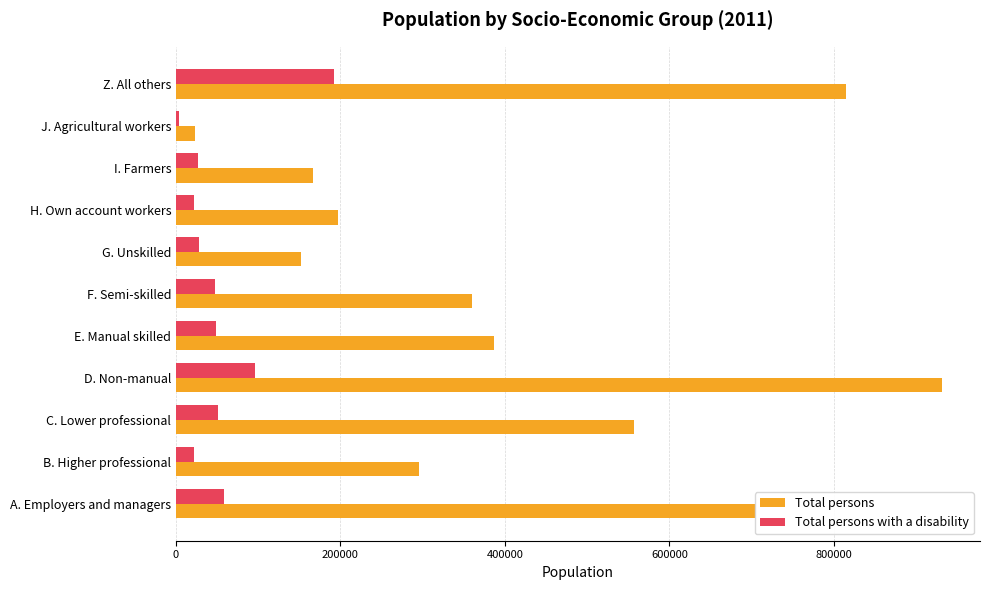

What is the spread (max minus min) of values at I. Farmers?

139266